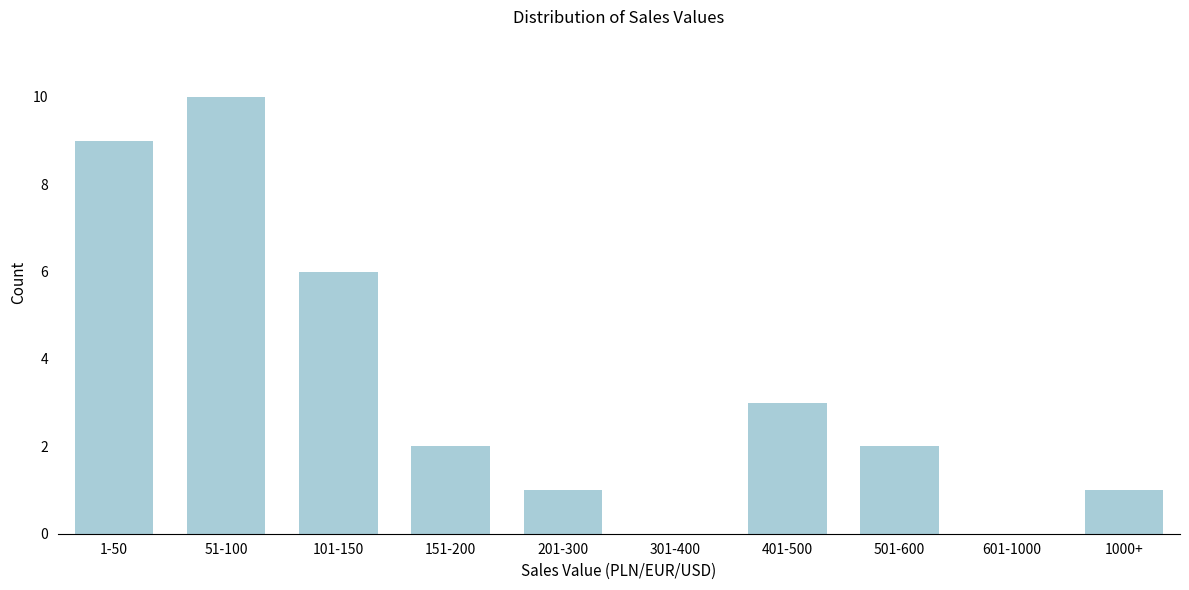

Reading left to right, extract all data points from this chart.

1-50=9	51-100=10	101-150=6	151-200=2	201-300=1	301-400=0	401-500=3	501-600=2	601-1000=0	1000+=1